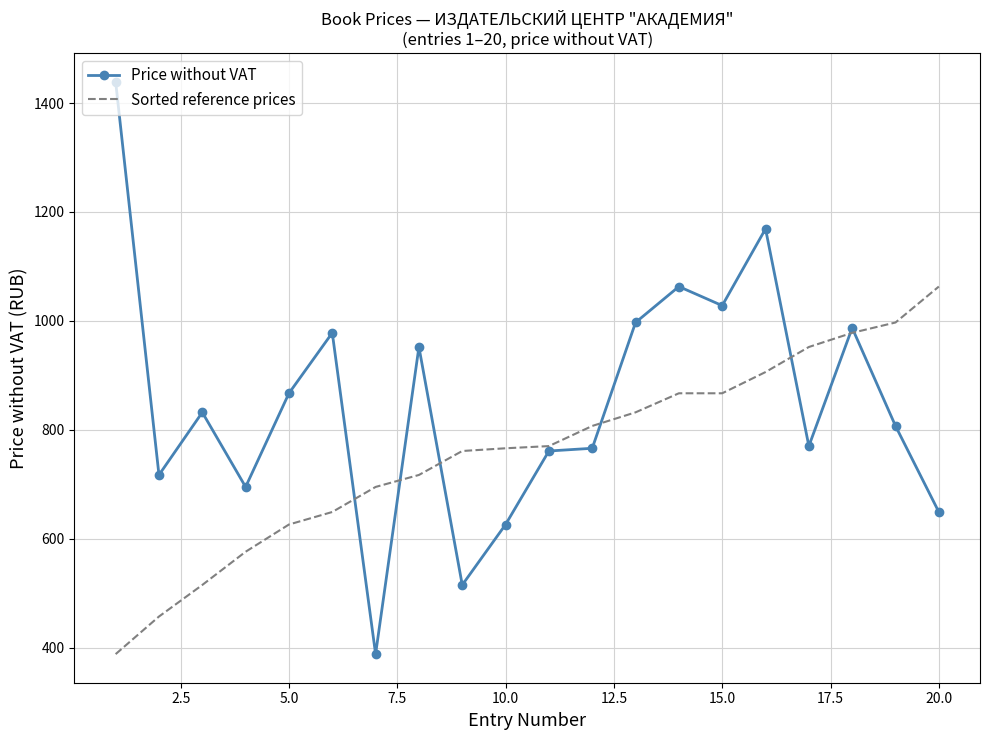

Rank the series by their average value, from lowest to highest.

Sorted reference prices, Price without VAT